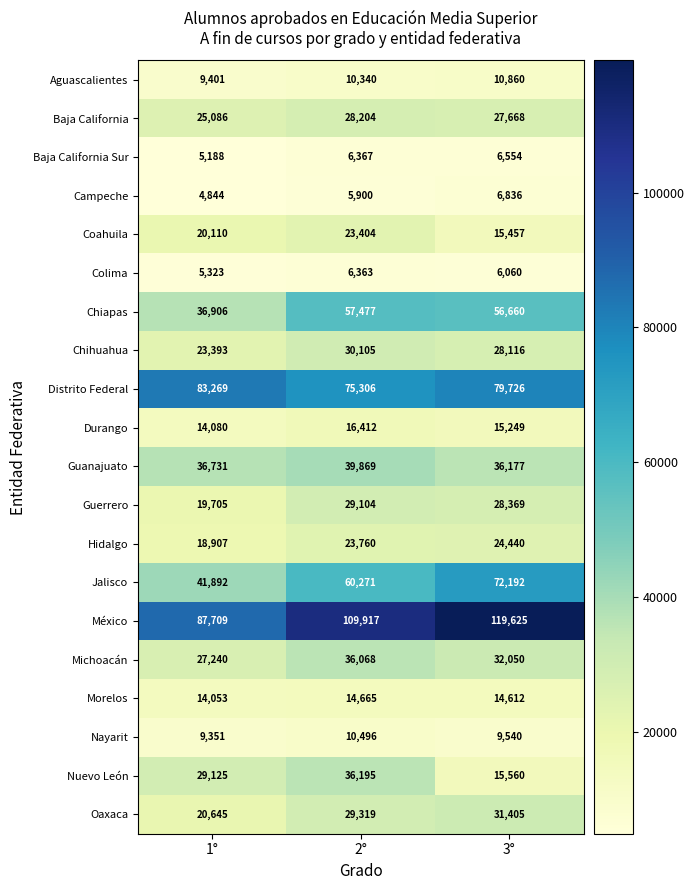

What is the maximum value for Campeche?

6836